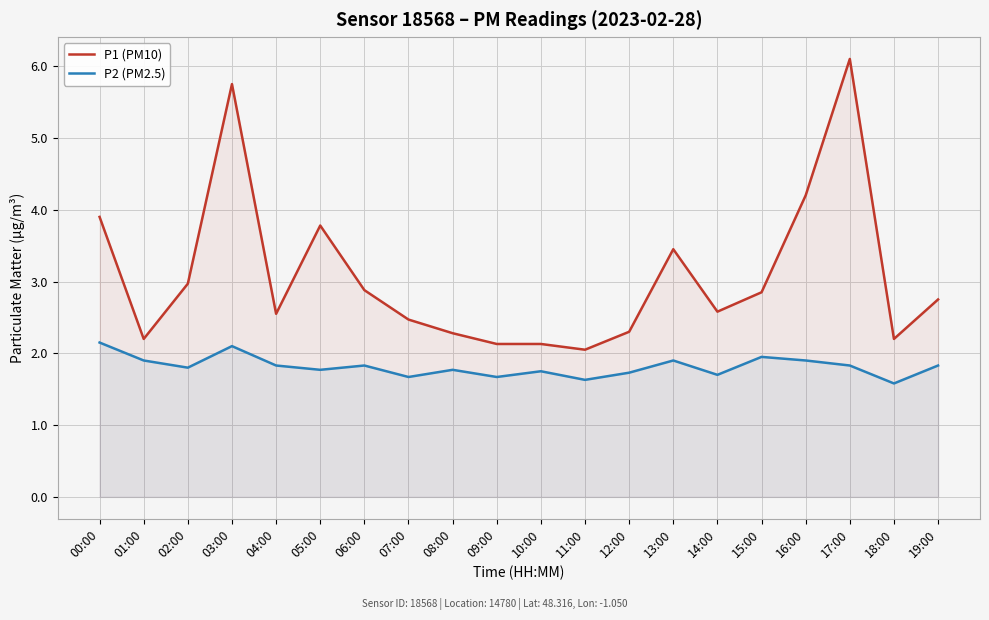

Reading left to right, transcribe all the data shown in this chart.

P1 (PM10): 3.9	2.2	3.0	5.8	2.5	3.8	2.9	2.5	2.3	2.1	2.1	2.0	2.3	3.5	2.6	2.9	4.2	6.1	2.2	2.8
P2 (PM2.5): 2.1	1.9	1.8	2.1	1.8	1.8	1.8	1.7	1.8	1.7	1.8	1.6	1.7	1.9	1.7	1.9	1.9	1.8	1.6	1.8